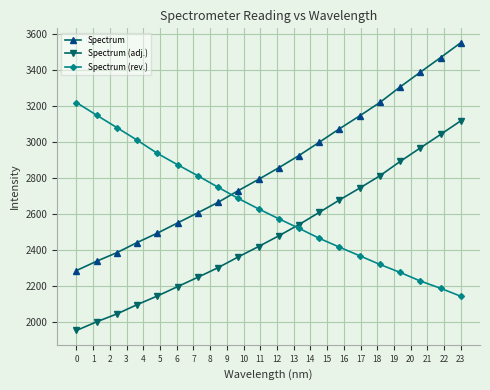

How many data points in Spectrum (adj.) are less than 2478?

10